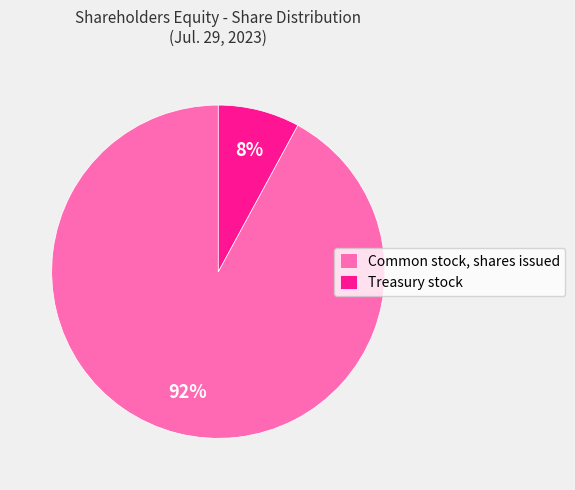

Is it true that Common stock, shares issued is 92% of the pie?

True